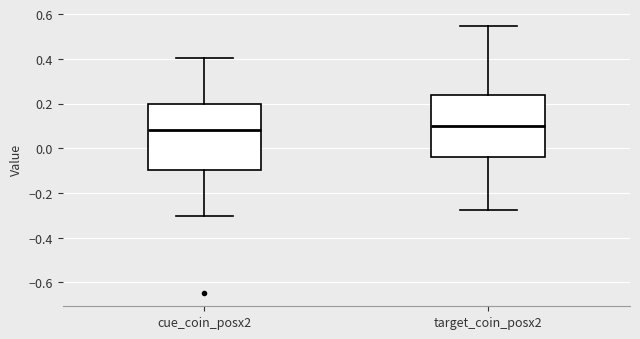

Reading left to right, read every box against the y-axis: the position of its median line, the range the box covers, and the ends of its whiskers. The values are not printed on the chart, so give them approximately, as read against the axis.

cue_coin_posx2: median 0.08, box -0.10 to 0.20, whiskers -0.30 to 0.40
target_coin_posx2: median 0.10, box -0.04 to 0.24, whiskers -0.28 to 0.54